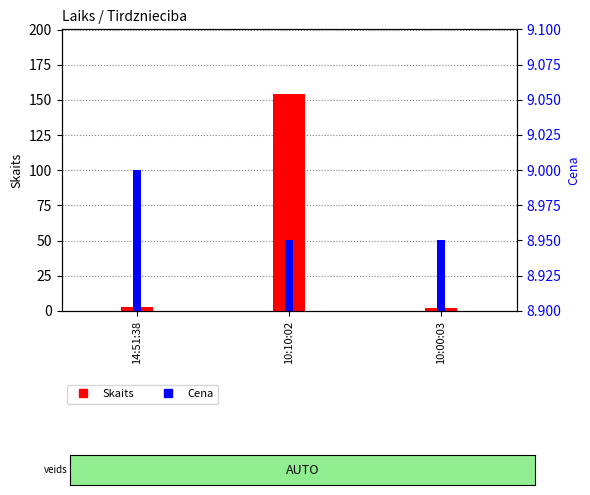

How many values in the Skaits series are below 3?

1